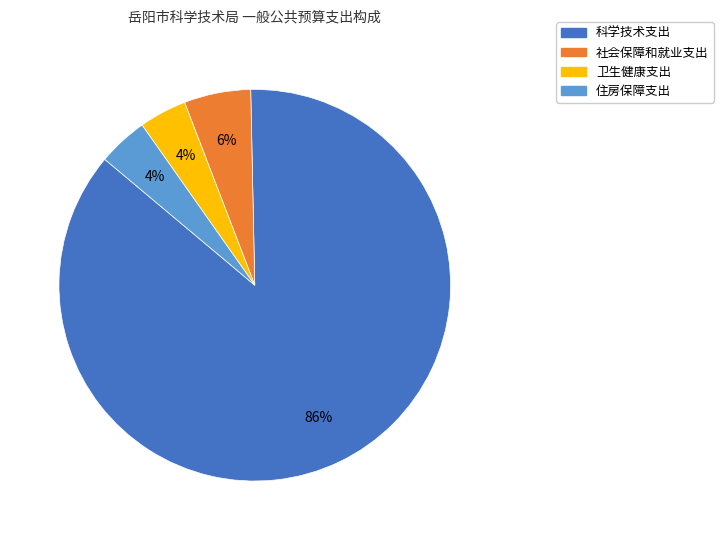

True or false: 卫生健康支出 accounts for 4% of the total.

True